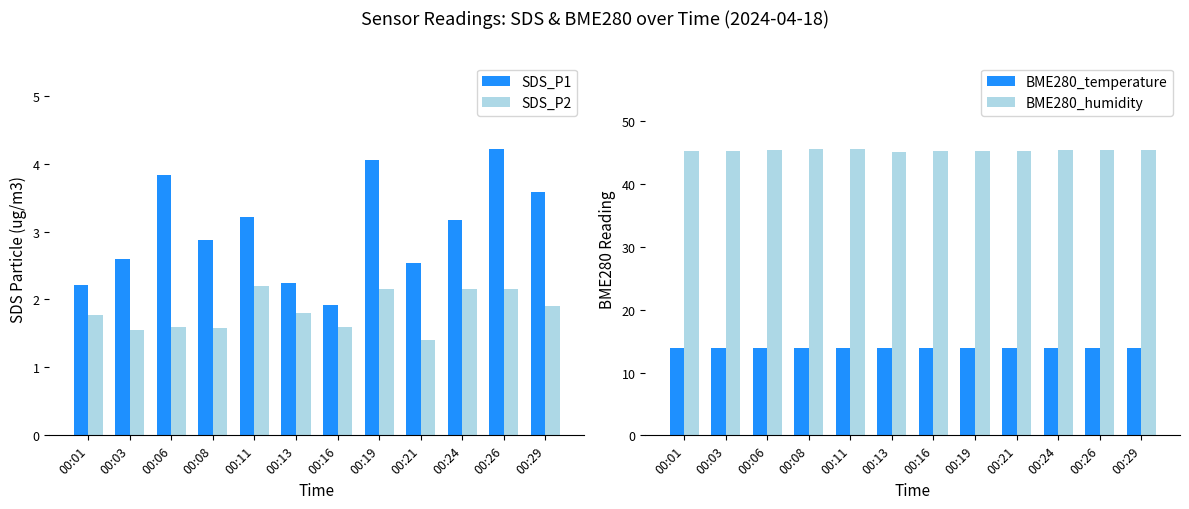

Reading left to right, list all the values displayed in this chart.

SDS_P1: 2.2	2.6	3.8	2.9	3.2	2.2	1.9	4.0	2.5	3.2	4.2	3.6
SDS_P2: 1.8	1.6	1.6	1.6	2.2	1.8	1.6	2.1	1.4	2.1	2.1	1.9
BME280_temperature: 13.9	13.9	13.9	13.9	13.9	13.9	13.9	13.9	13.9	13.9	14.0	13.9
BME280_humidity: 45.3	45.3	45.5	45.6	45.5	45.1	45.3	45.2	45.3	45.4	45.4	45.5